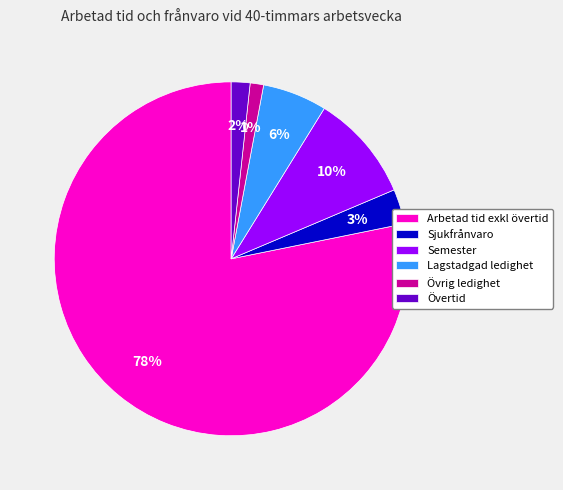

Which has a higher value, Semester or Övertid?

Semester